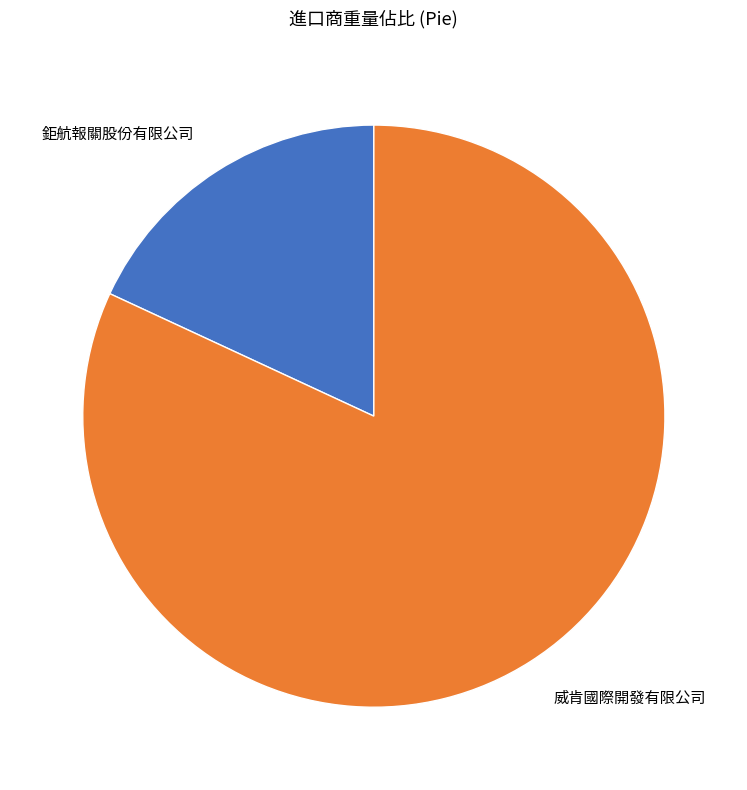

Combined, do 威肯國際開發有限公司 and 鉅航報關股份有限公司 account for over 50%?

Yes